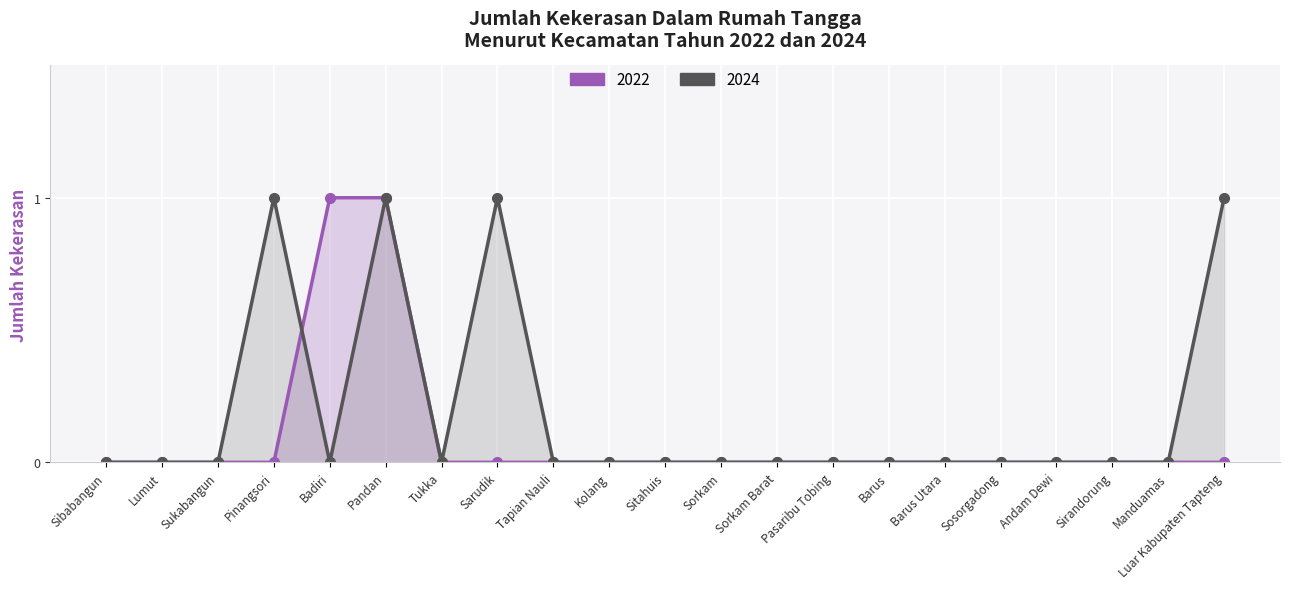

How many positive values does the 2022 series have?

2